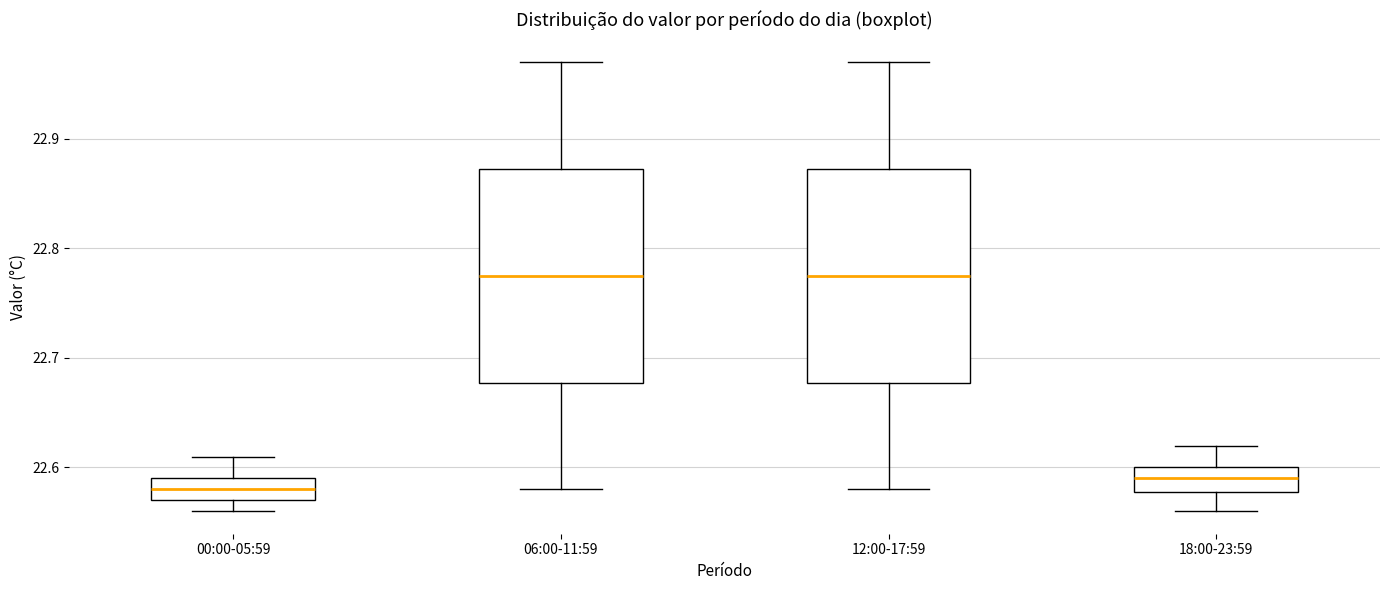

Where does the lower whisker of the box for 12:00-17:59 end on the y-axis? The values are not printed on the chart, so give them approximately, as read against the axis.

22.58